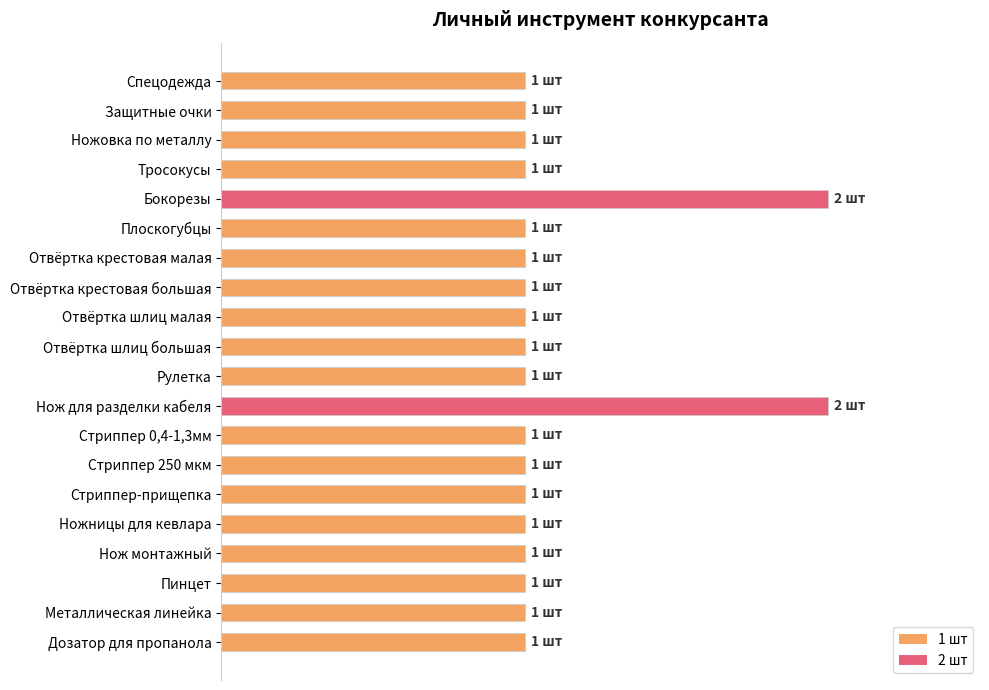

What is the difference between the second highest and second lowest values?

1